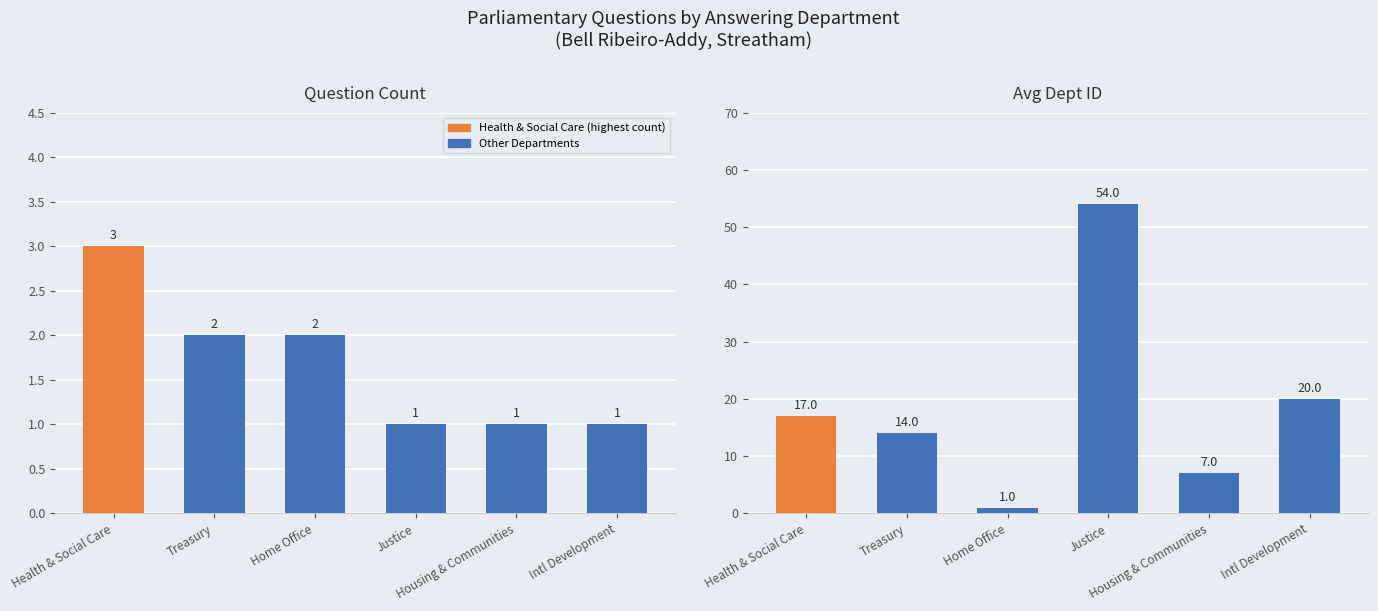

Rank the series at Justice from highest to lowest value.

avg_dept_id, count